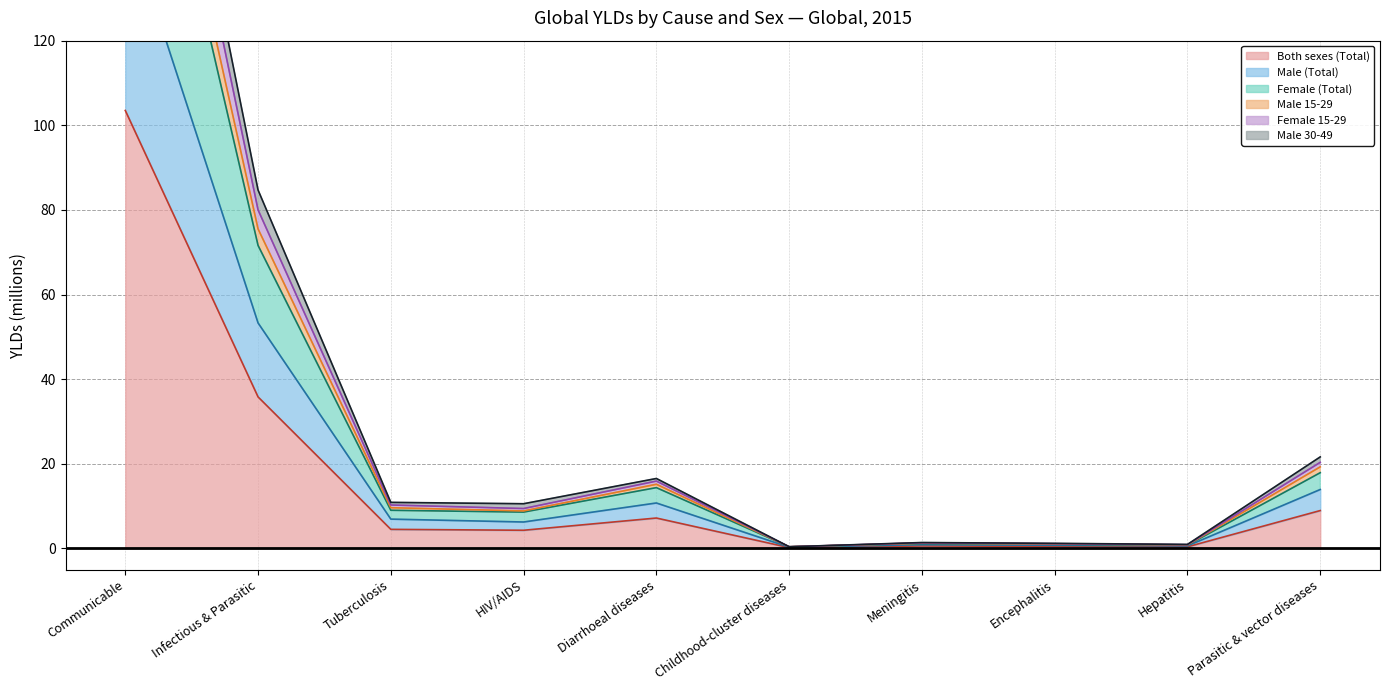

Which label corresponds to the smallest value in the chart?

Childhood-cluster diseases